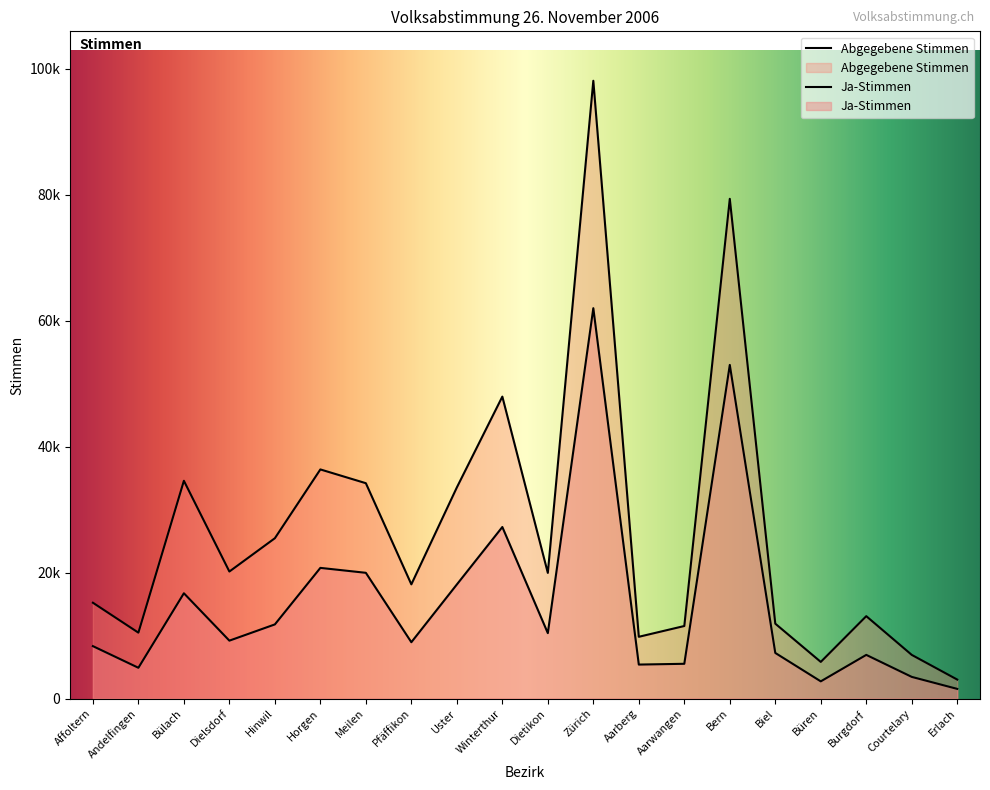

At which category does Abgegebene Stimmen reach its first local valley?

Andelfingen